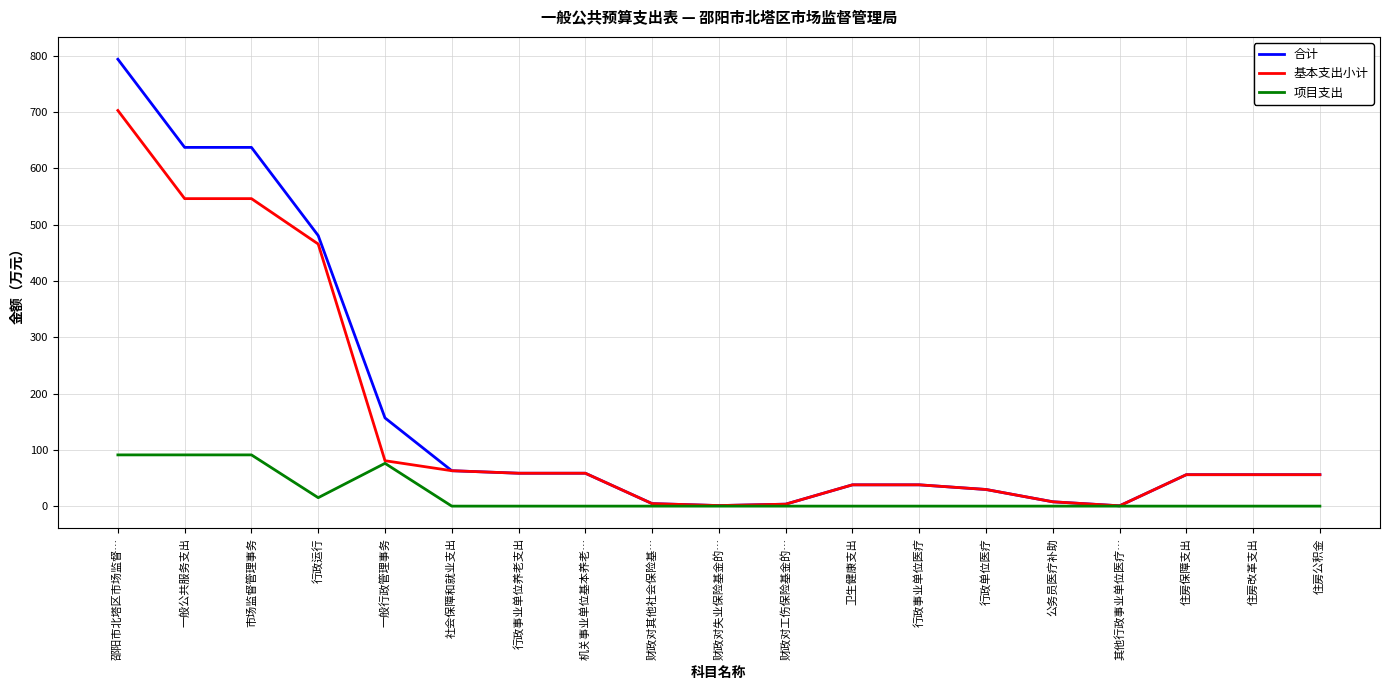

Which category has the highest value in the 基本支出小计 series?

邵阳市北塔区市场监督…